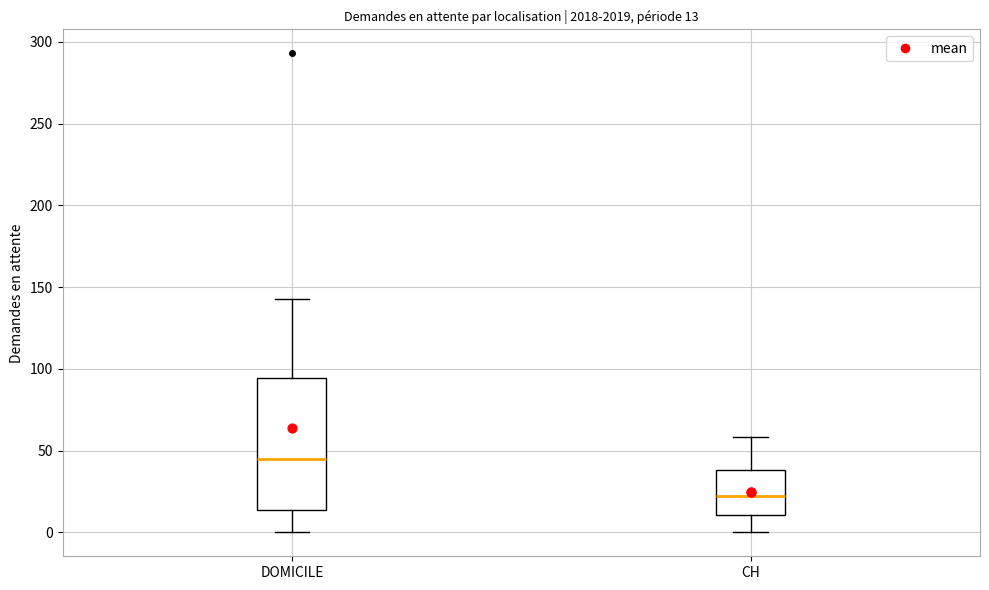

Which box is the tallest, from its lower edge to its upper edge?

DOMICILE